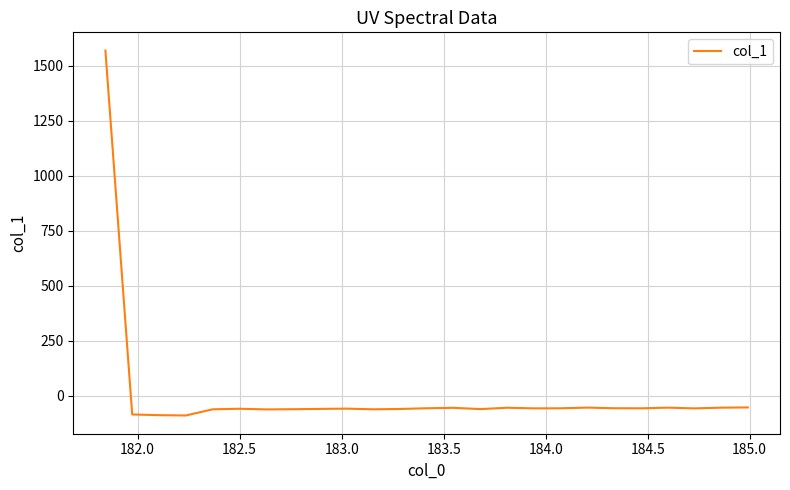

What is the smallest value displayed?

-90.0